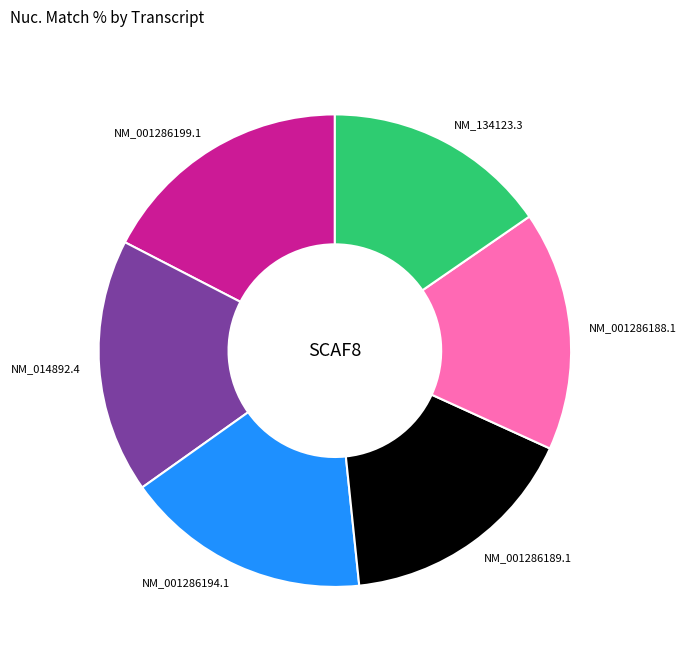

Combined, do NM_001286188.1 and NM_134123.3 account for over 50%?

No